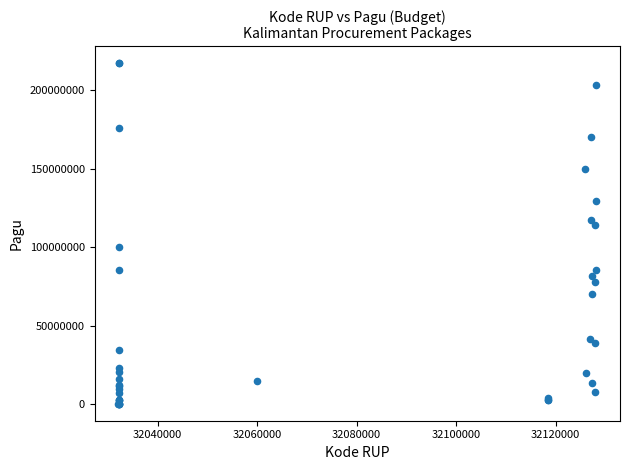

What Y value in the scatter plot is closest to 108830000?

114296000